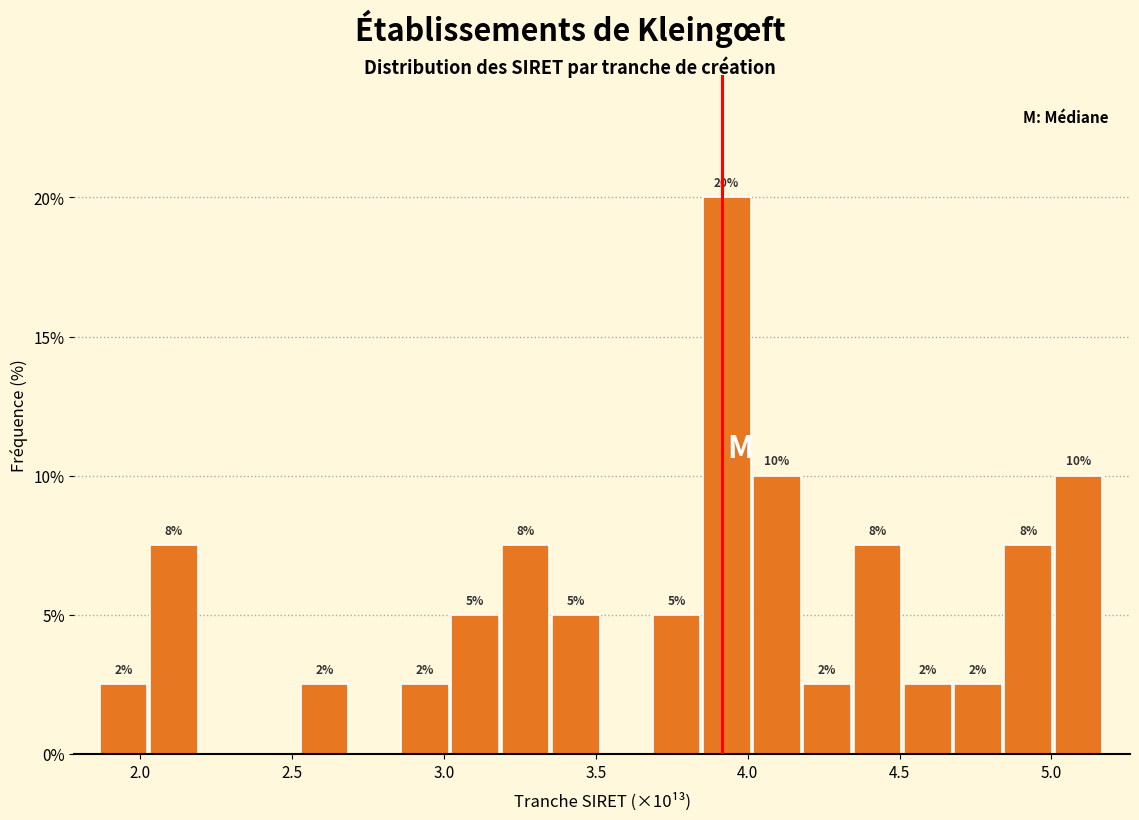

Read against the x-axis, roughly where is the centre of the tallest bar?

3.95